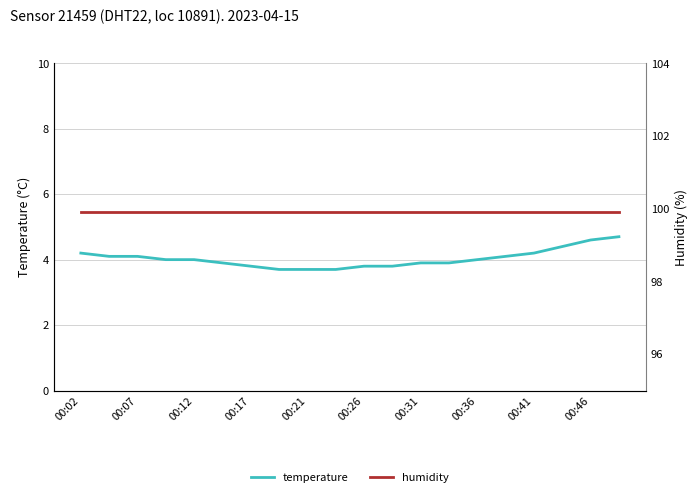

The value of temperature at 00:12 is 4.0. True or false?

True